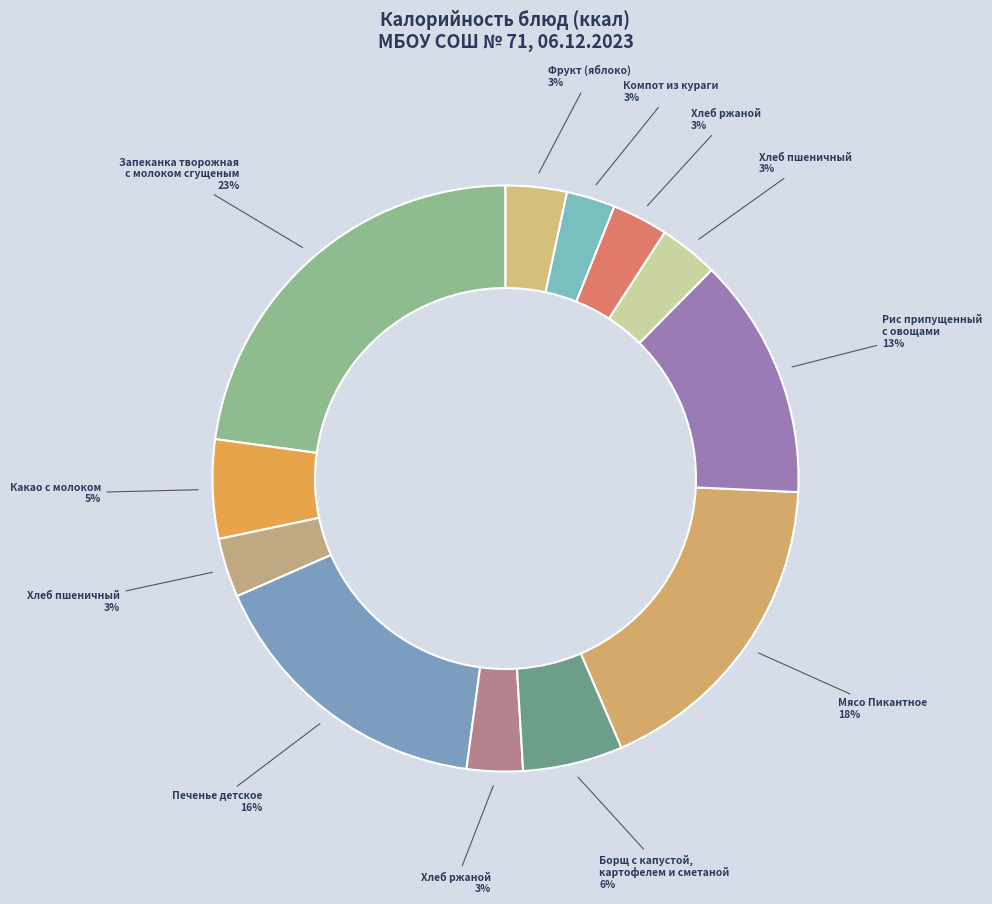

Which slice is the largest?

Запеканка творожная с молоком сгущеным